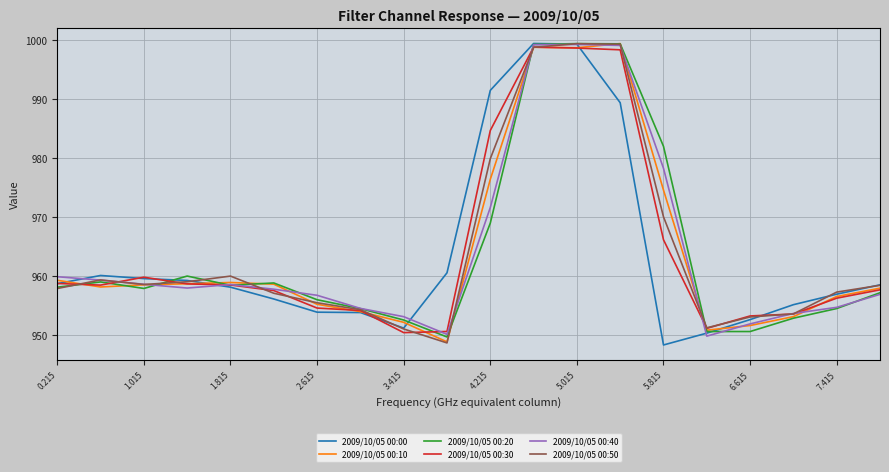

Which series ends up on top after the final intersection of 2009/10/05 00:20 and 2009/10/05 00:00?

2009/10/05 00:00